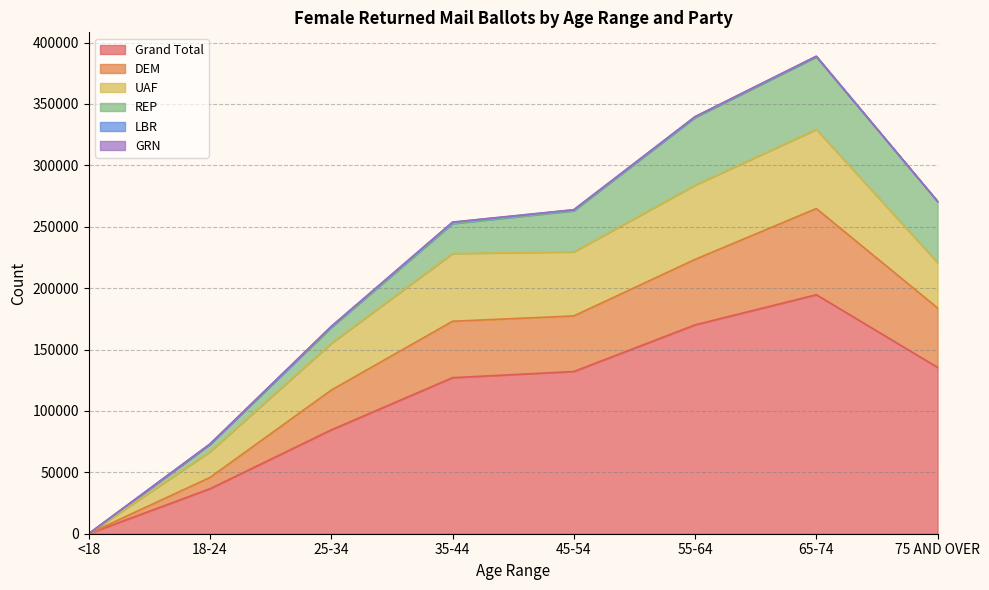

Which series has the largest range (max minus min)?

Grand Total